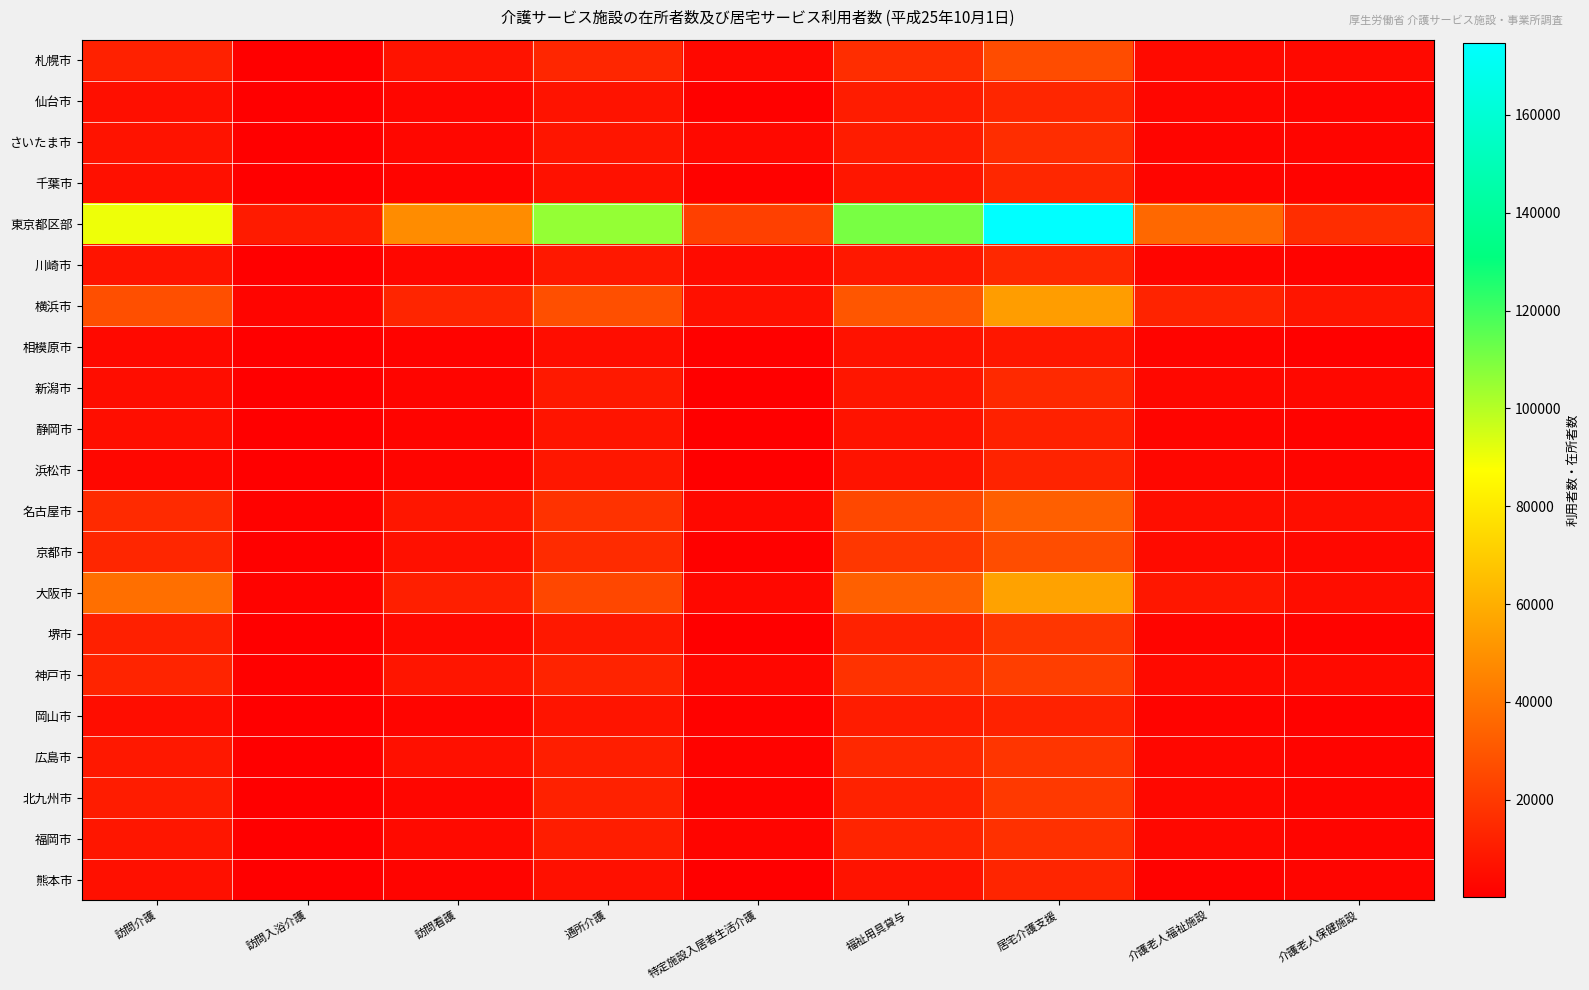

How many series are shown in this chart?

21